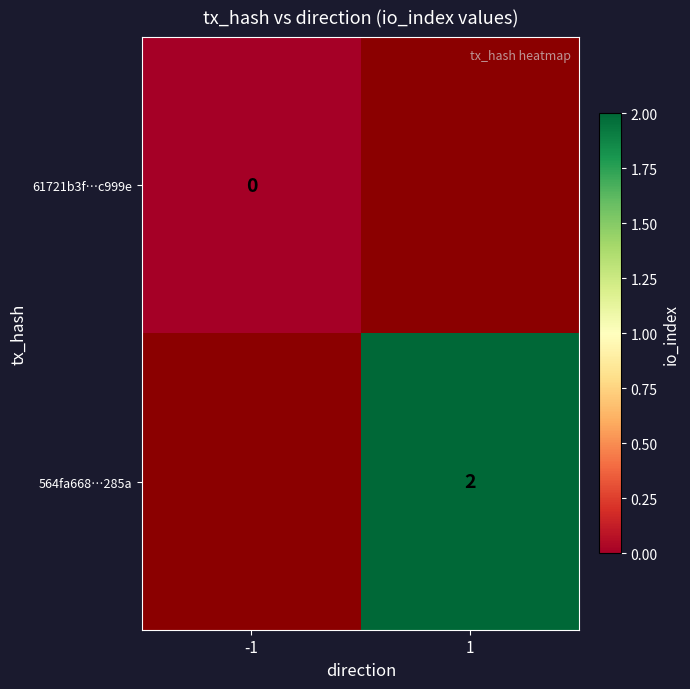

The 564fa668…285a series shows 2 at 1. True or false?

True